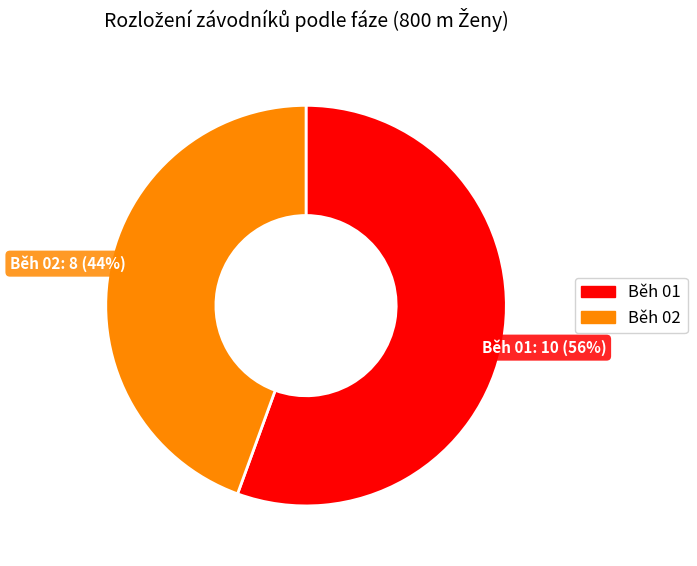

Do Běh 02 and Běh 01 together represent more than half of the pie?

Yes